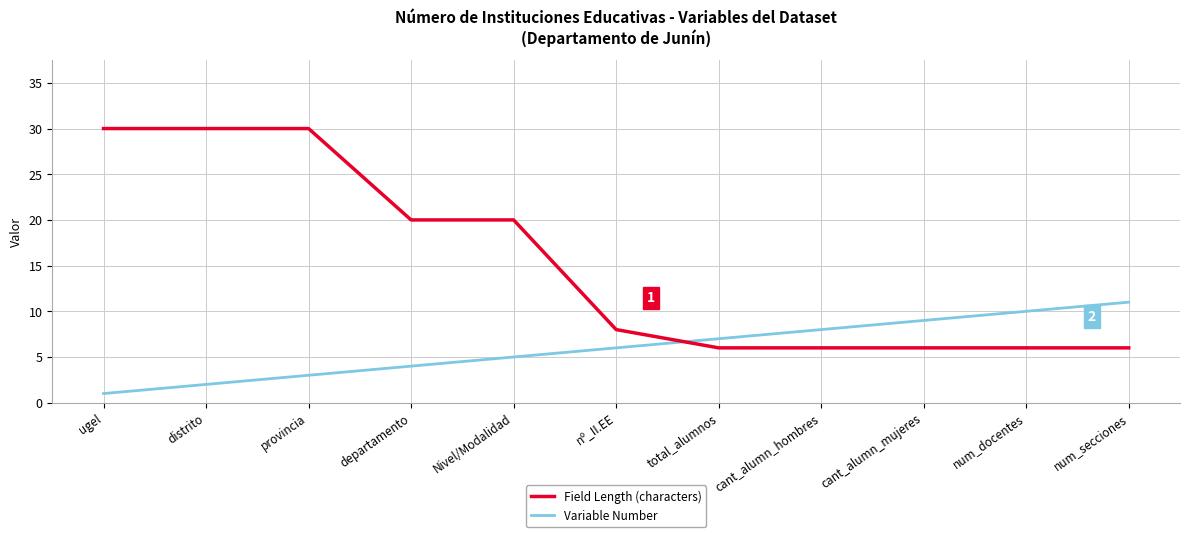

What position from the left is nº_II.EE?

6